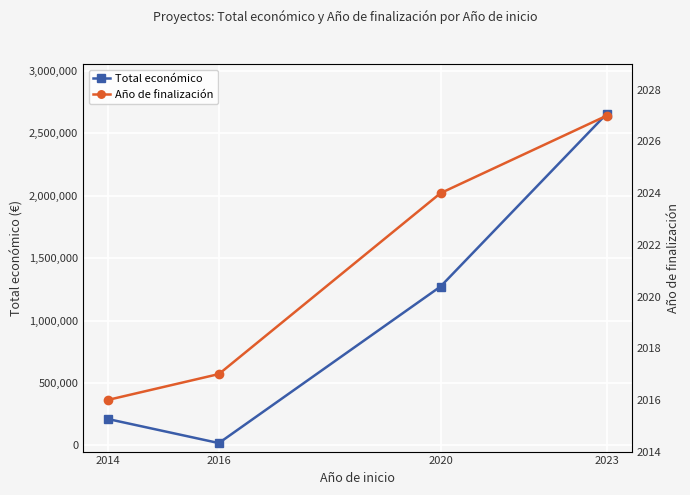

What is the value of the Total económico point at the 4th from the left?

2657110